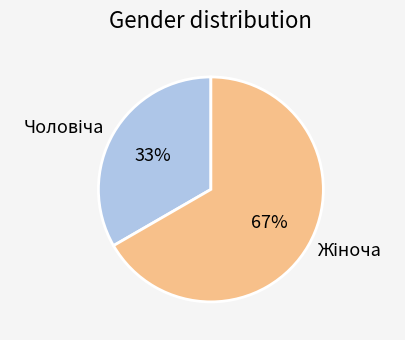

How many slices are in this pie chart?

2